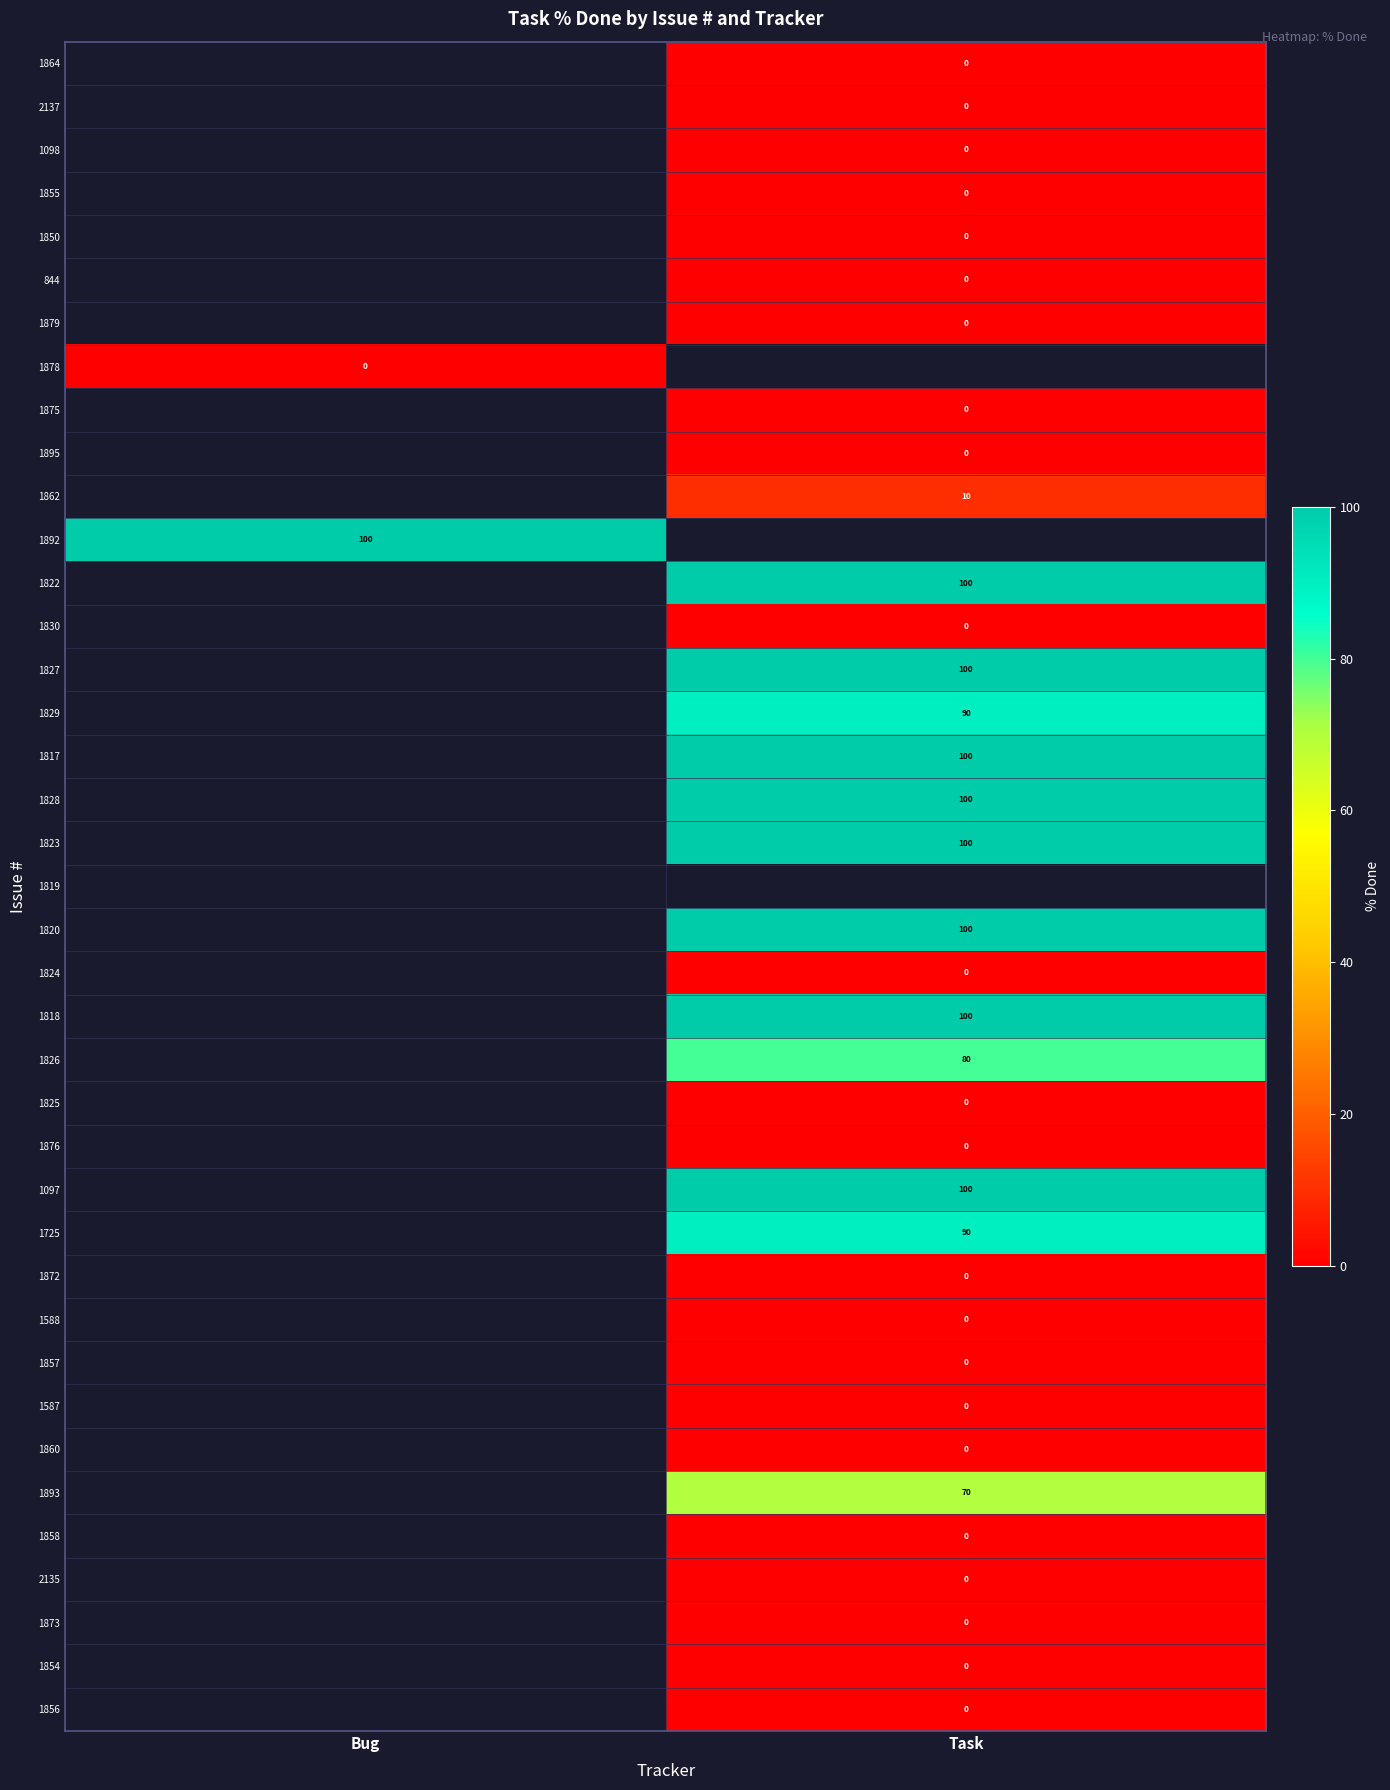

True or false: 1822 has a value of 36 at Task.

False